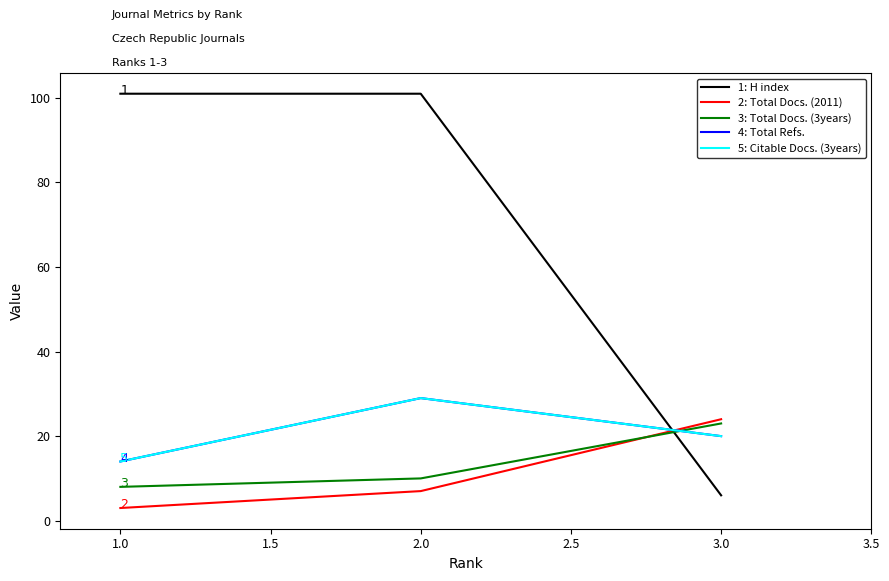

What is the value of the 2: Total Docs. (2011) point at the 2nd from the left?

7